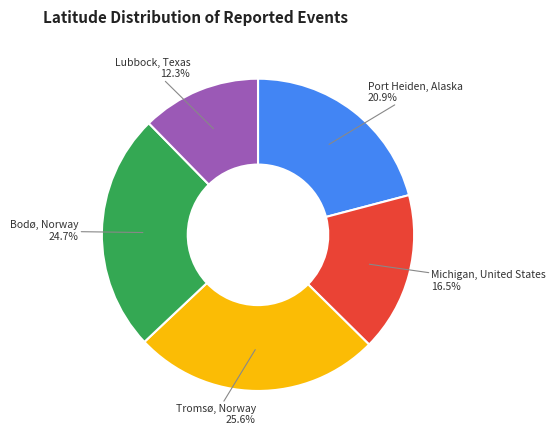

What is the total percentage of Tromsø, Norway and Bodø, Norway?

50.3%